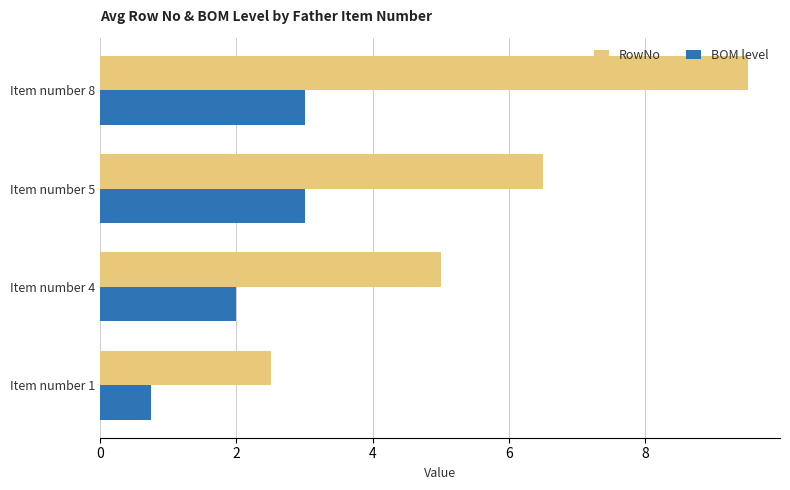

Is the value of BOM level at Item number 4 greater than the value of RowNo at Item number 8?

No